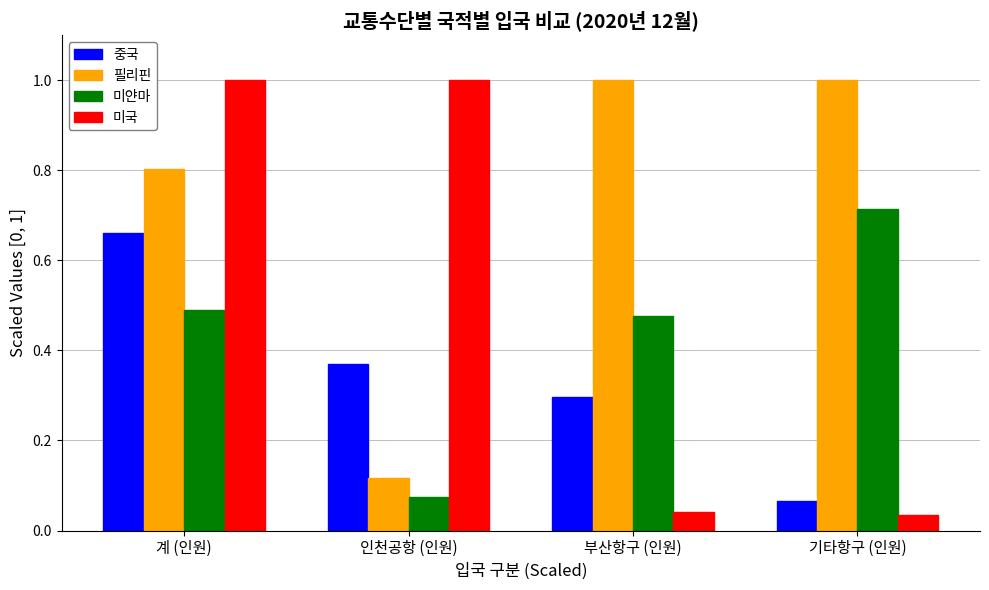

What position from the right is 기타항구 (인원)?

1